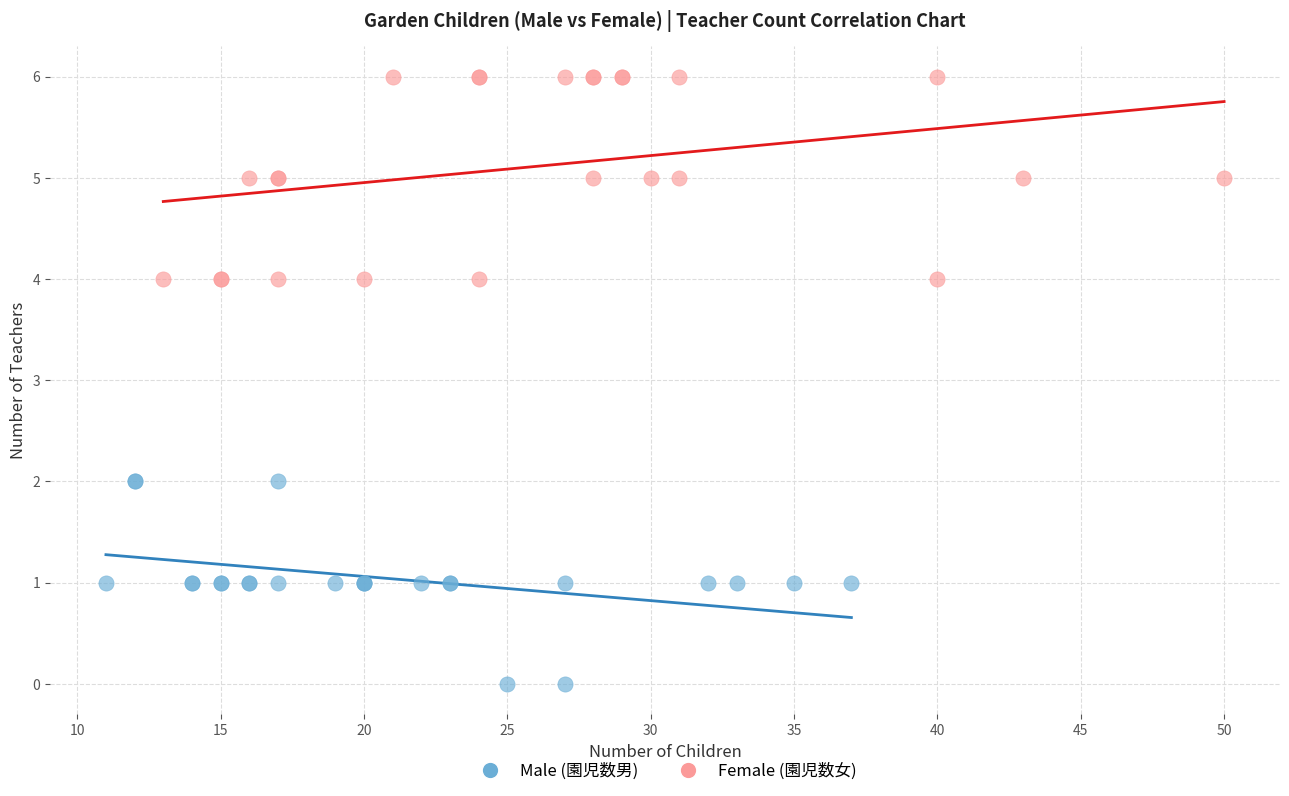

Which series contains the highest Y value?

Female (園児数女)